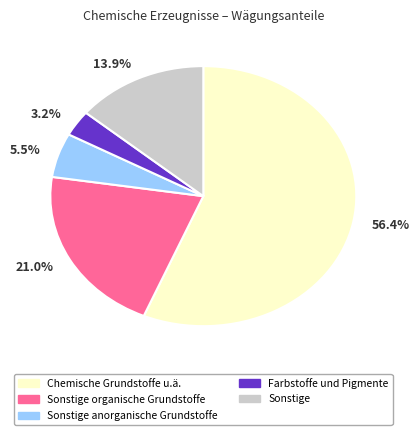

Count the number of slices in the pie.

5